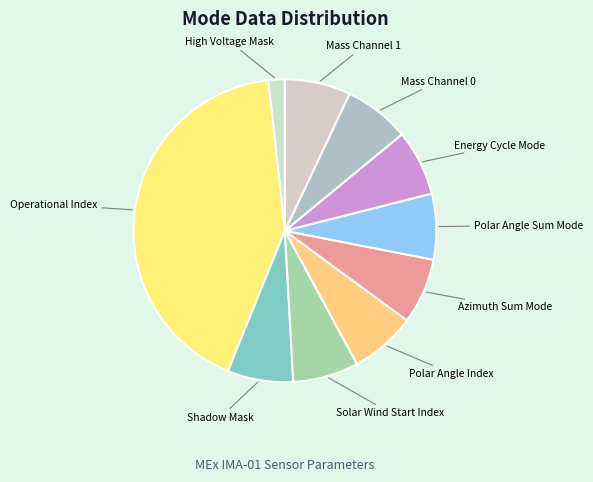

Is the sum of Energy Cycle Mode and Polar Angle Sum Mode greater than half?

No